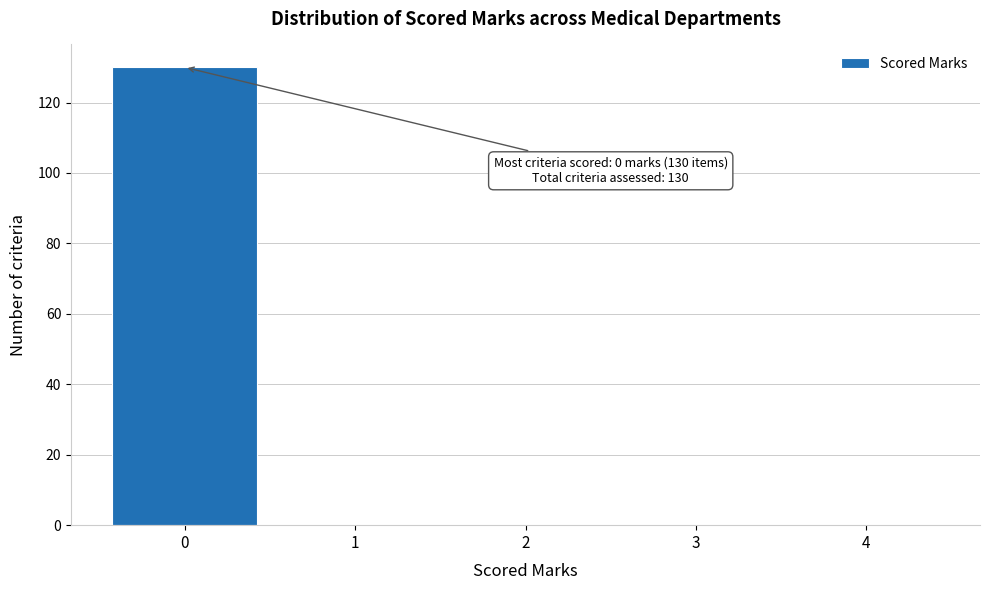

Which range on the x-axis has the tallest bar?

-0.5 to 0.5